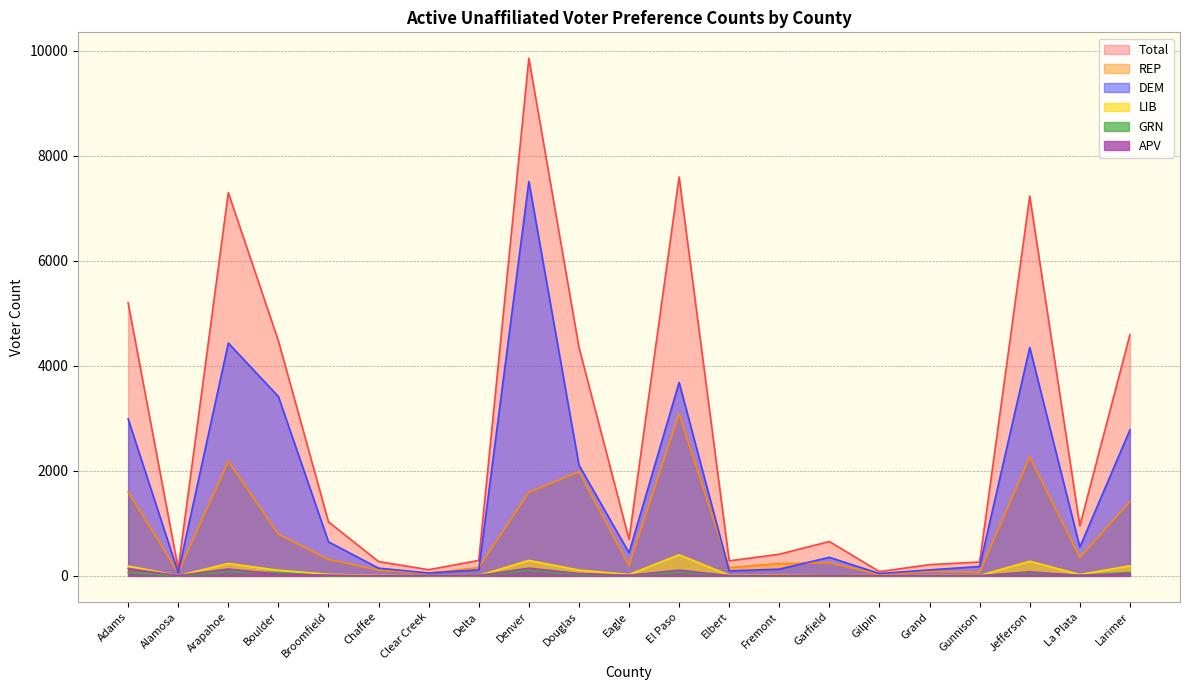

At which label is DEM closest to 3777?

El Paso